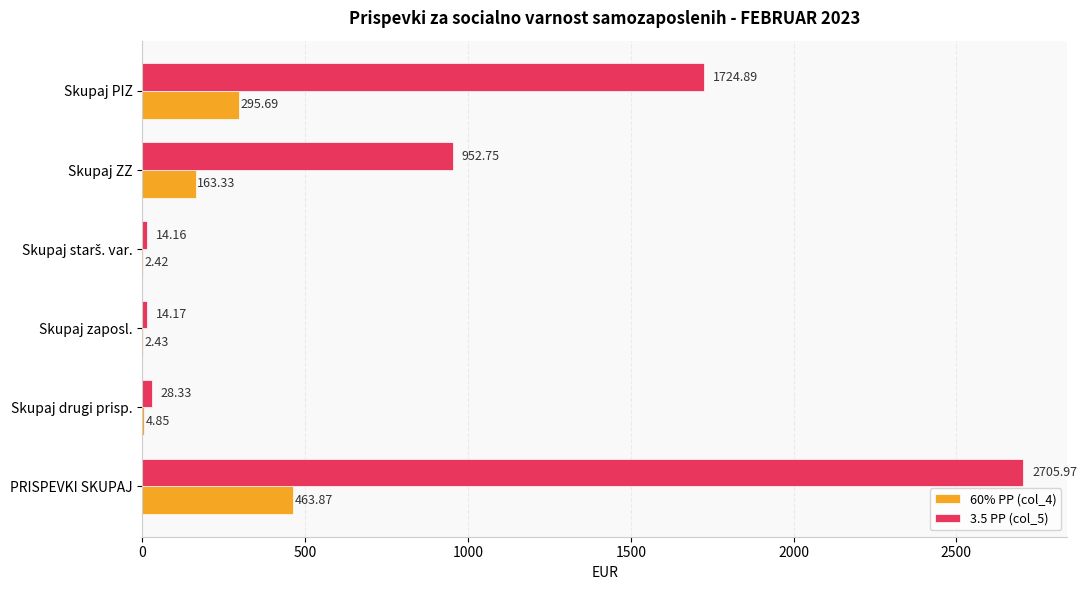

What is the greatest value displayed?

2706.0